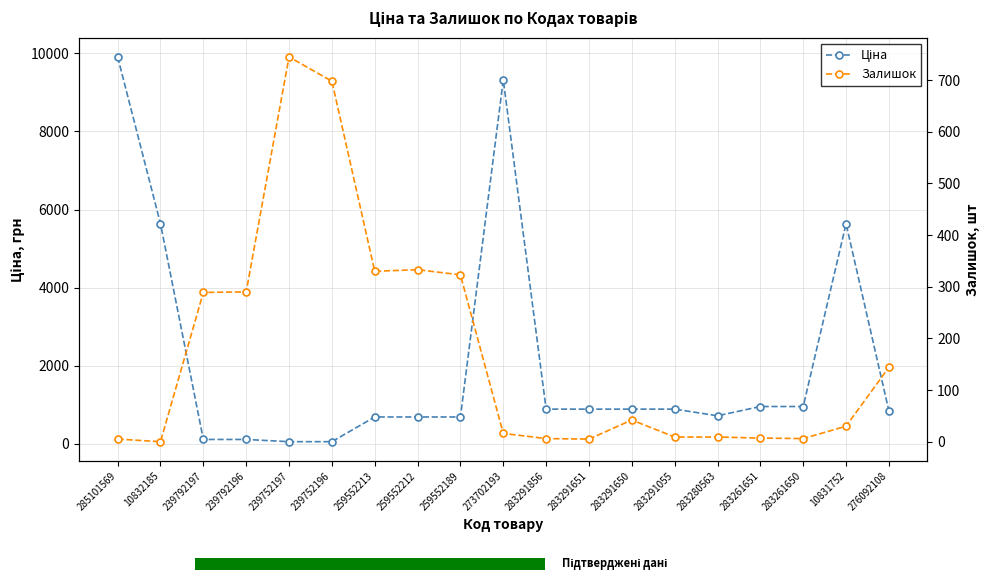

Reading left to right, what are all the values shown in this chart?

Ціна: 9908.5	5636.0	113.3	113.3	56.7	56.7	689.1	689.1	689.1	9321.4	889.9	889.9	889.9	889.9	719.6	957.1	957.1	5636.0	842.8
Залишок: 5.0	0.0	289.0	290.0	745.0	698.0	330.0	333.0	323.0	16.0	6.0	5.0	42.0	9.0	9.0	7.0	6.0	30.0	144.0